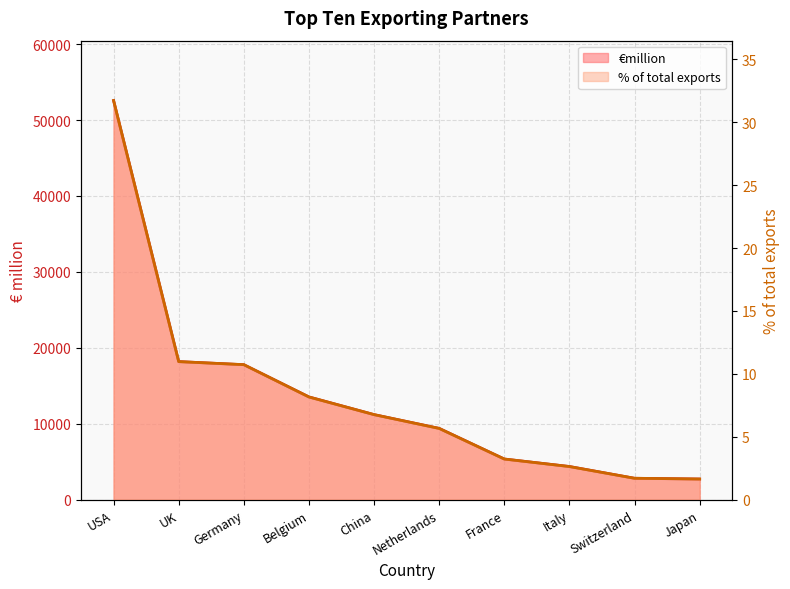

Rank the series by their maximum value, from highest to lowest.

€million, % of total exports